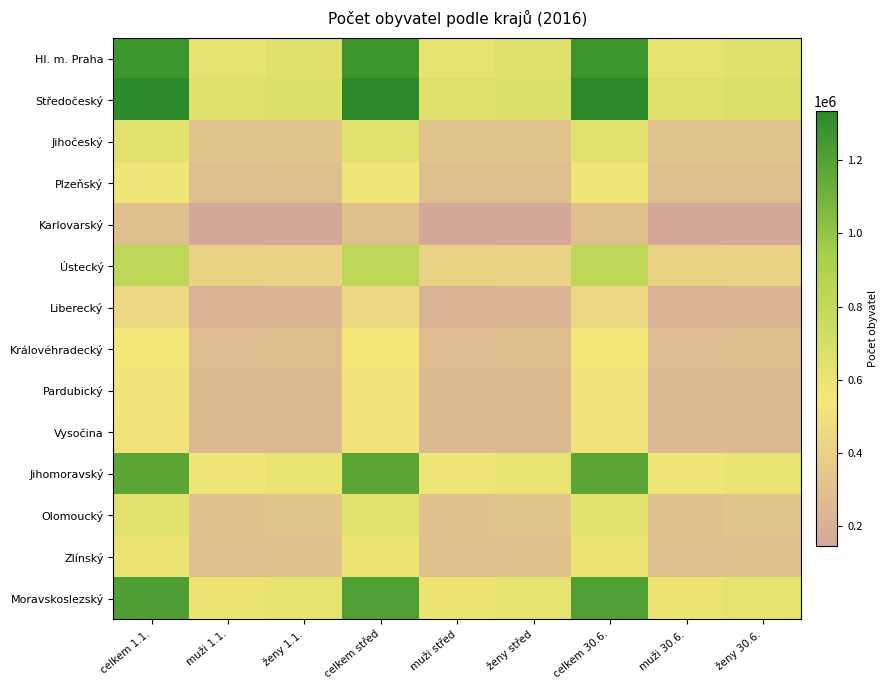

What is the spread (max minus min) of values at celkem 30.6.?

1035852